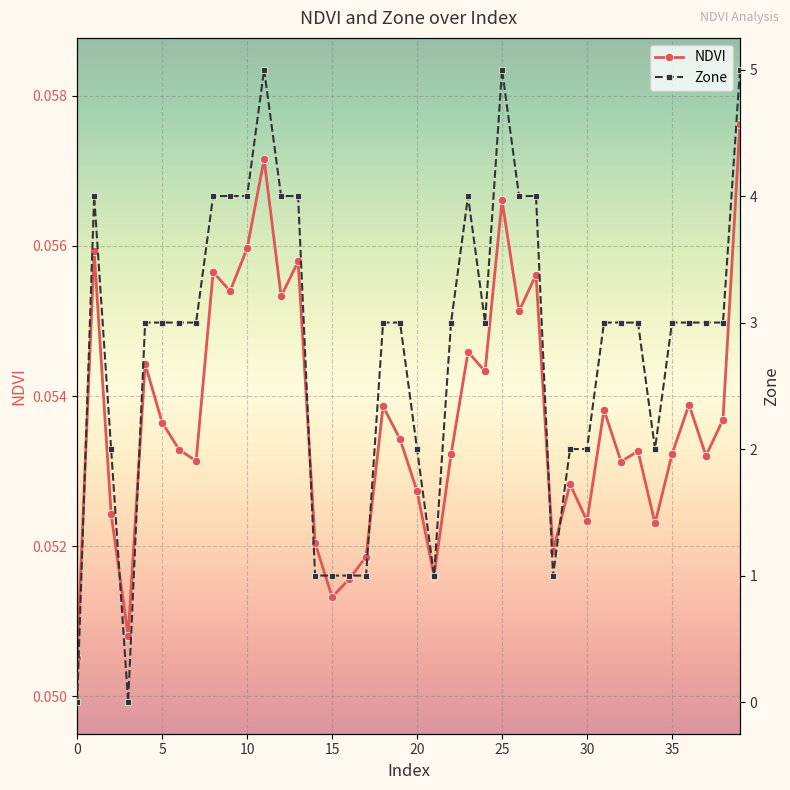

At 21, list the series in order from smallest to largest.

NDVI, Zone